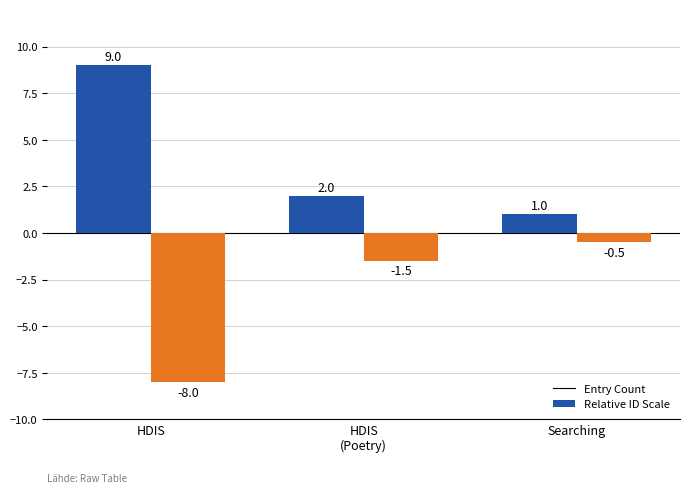

What is the sum of all Entry Count values?

12.0